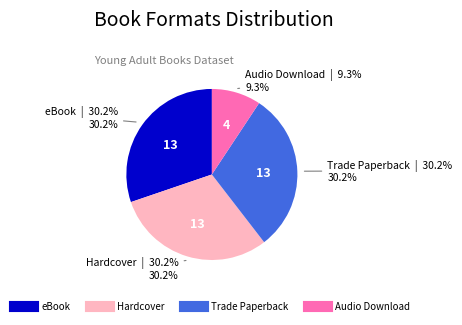

The Trade Paperback slice represents 44% of the pie. True or false?

False